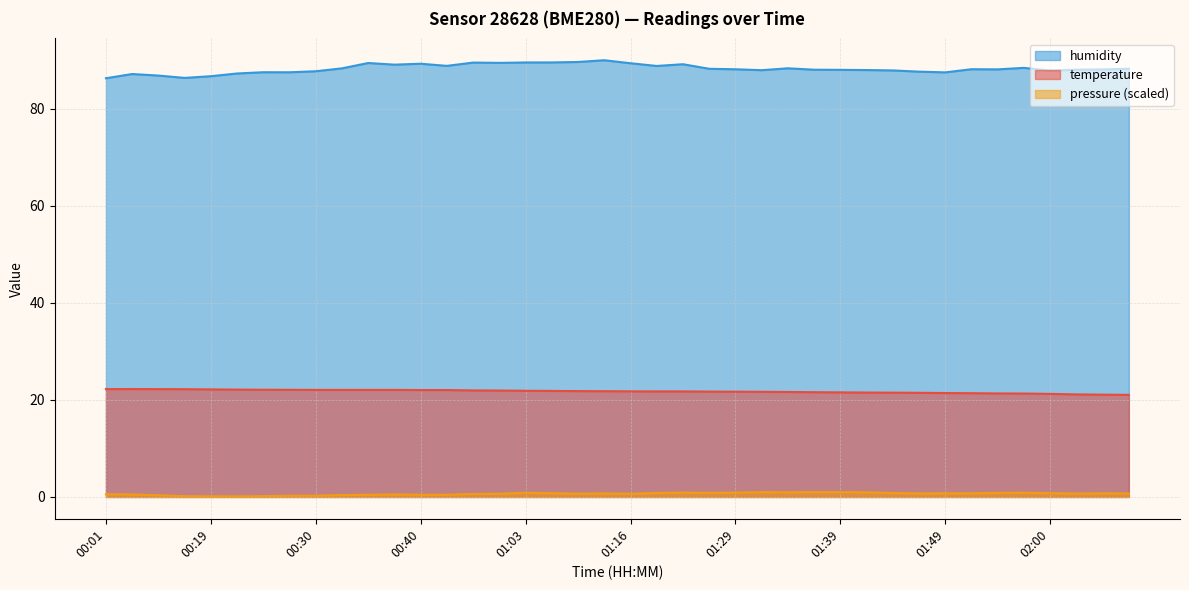

True or false: temperature and humidity intersect in this chart.

False